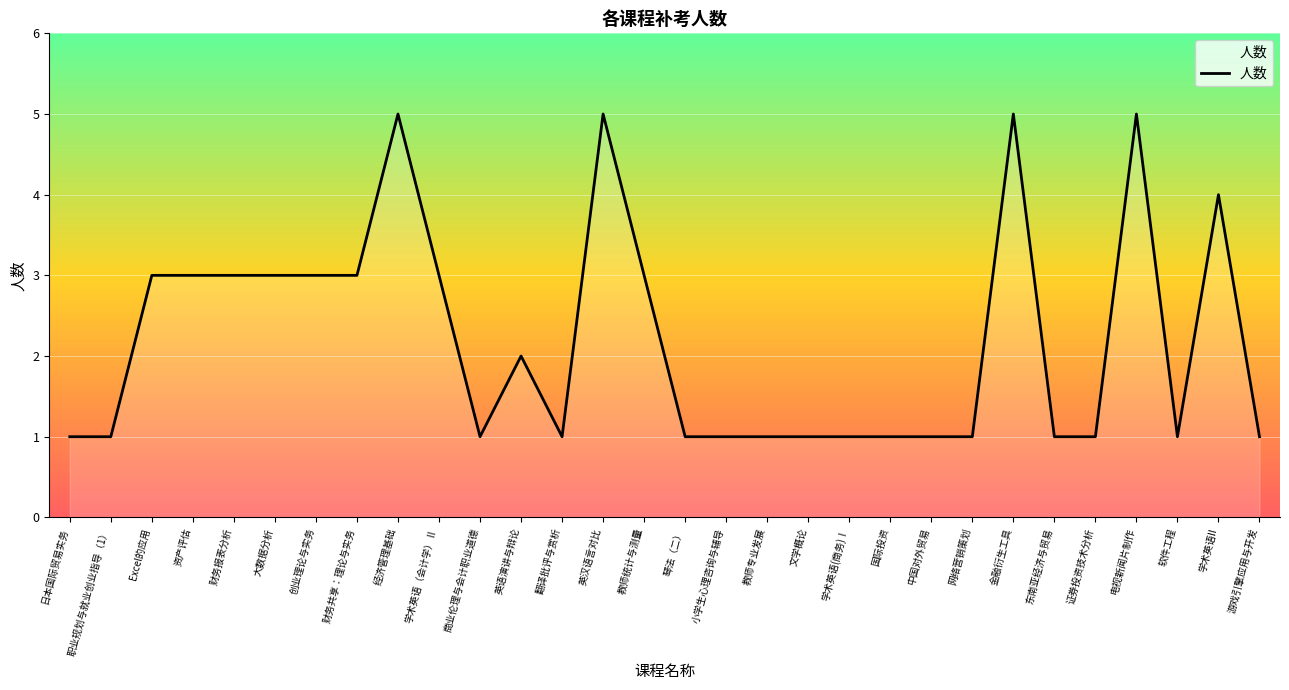

Reading left to right, what are all the values shown in this chart?

1	1	3	3	3	3	3	3	5	3	1	2	1	5	3	1	1	1	1	1	1	1	1	5	1	1	5	1	4	1